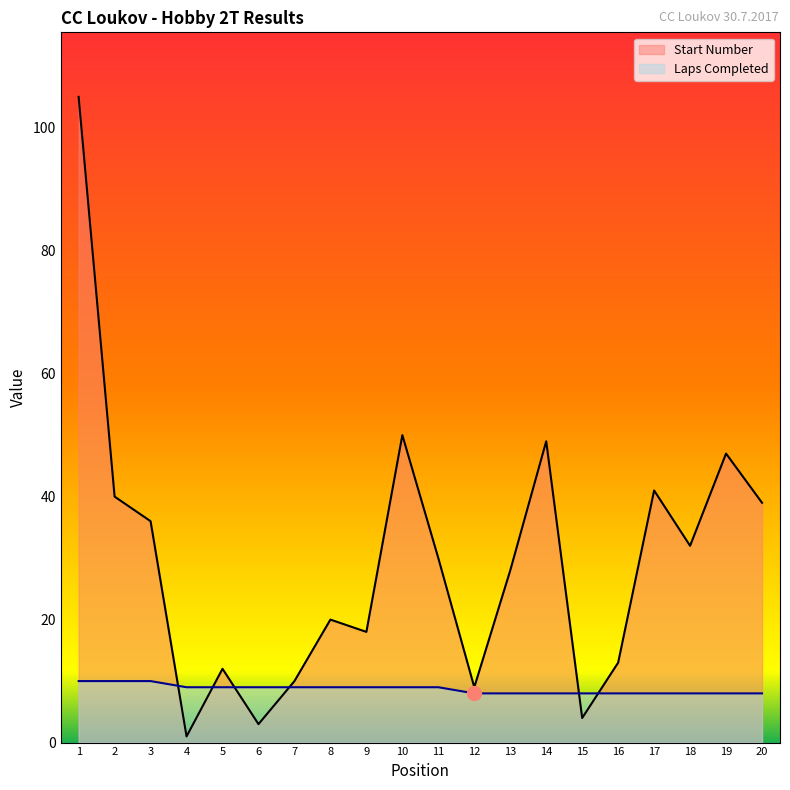

Reading right to left, list all the values displayed in this chart.

Start Number: 20=39	19=47	18=32	17=41	16=13	15=4	14=49	13=28	12=9	11=30	10=50	9=18	8=20	7=10	6=3	5=12	4=1	3=36	2=40	1=105
Laps Completed: 20=8	19=8	18=8	17=8	16=8	15=8	14=8	13=8	12=8	11=9	10=9	9=9	8=9	7=9	6=9	5=9	4=9	3=10	2=10	1=10